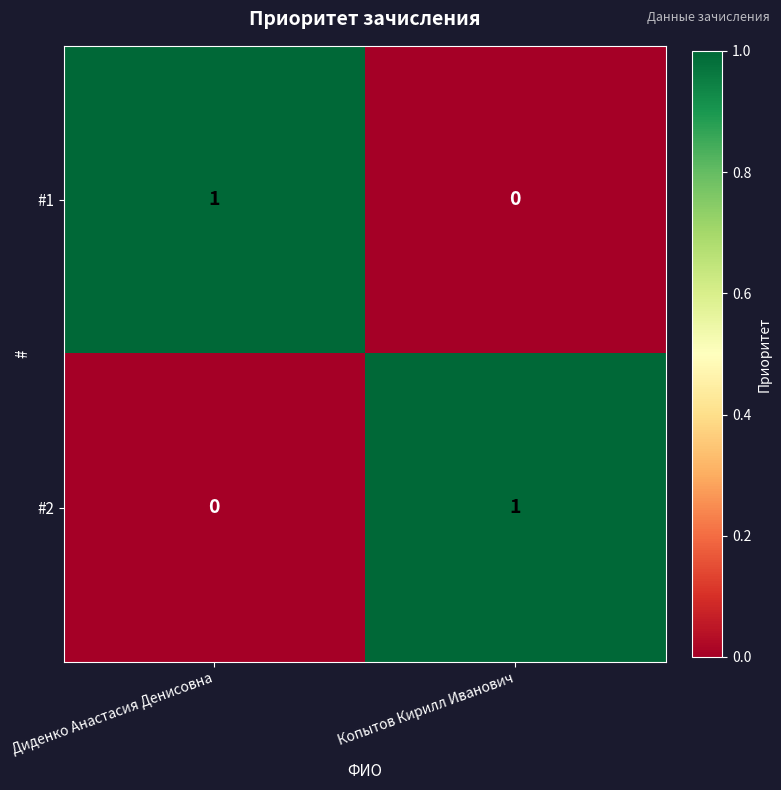

Is the value of #1 at Диденко Анастасия Денисовна greater than the value of #2 at Диденко Анастасия Денисовна?

Yes